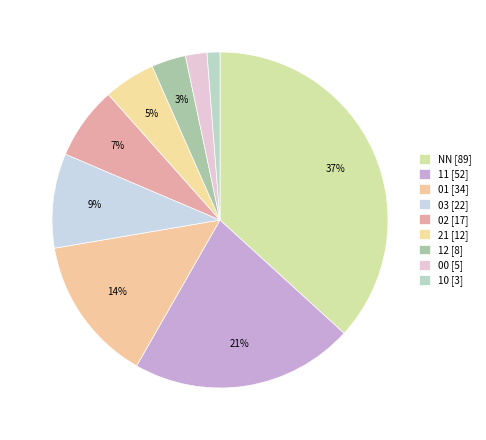

Does any single category account for the majority?

No